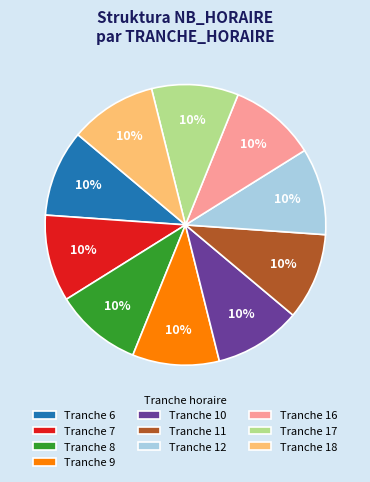

Approximately how many times larger is the value at Tranche 11 compared to Tranche 7?

1.0